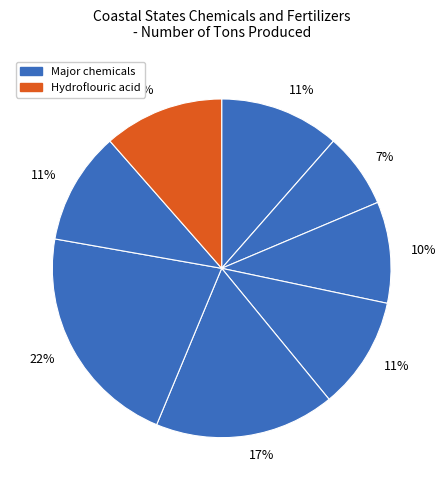

How many segments does this pie chart have?

8